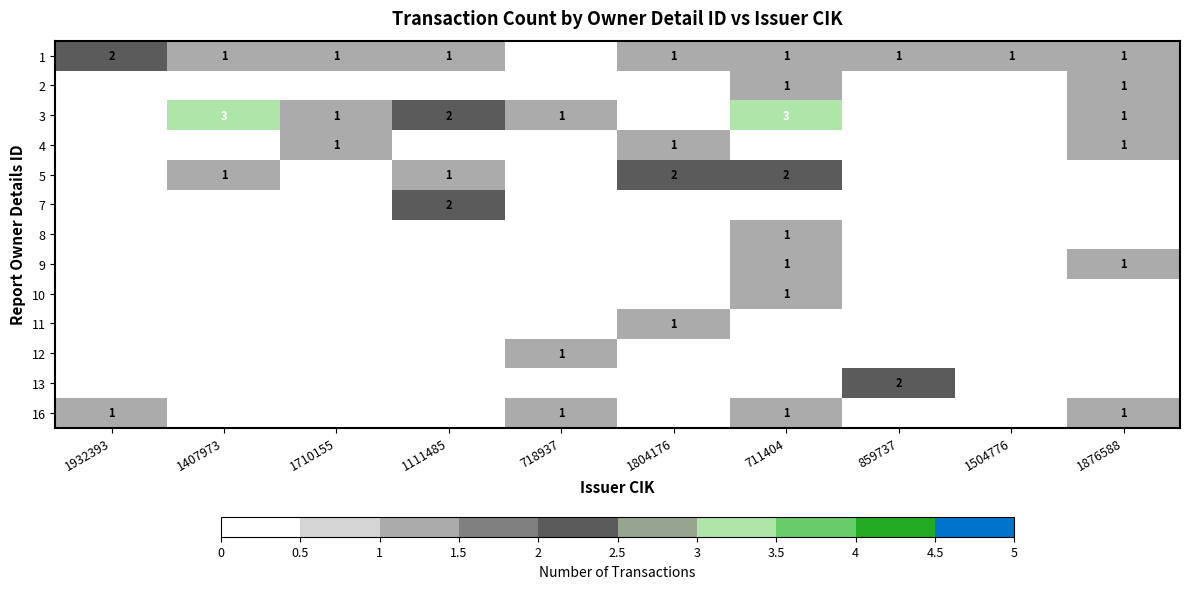

Where is 1 nearest to the value 1?

1407973